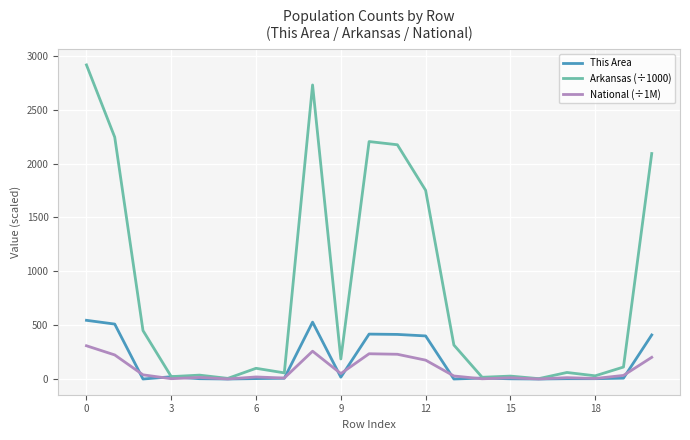

List the series in order of their peak value, highest first.

Arkansas (÷1000), This Area, National (÷1M)